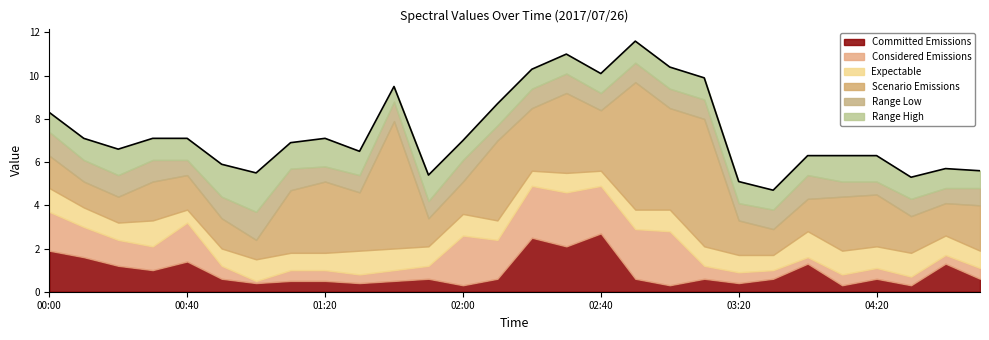

Which has a higher value, 11 or 9?

9